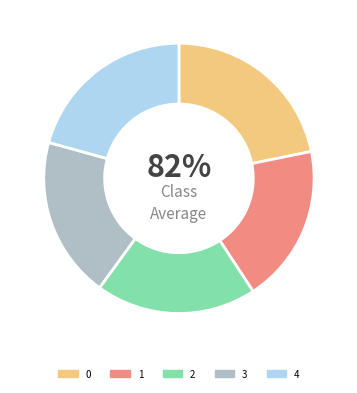

Approximately how many times larger is the value at 2 compared to 4?

0.9